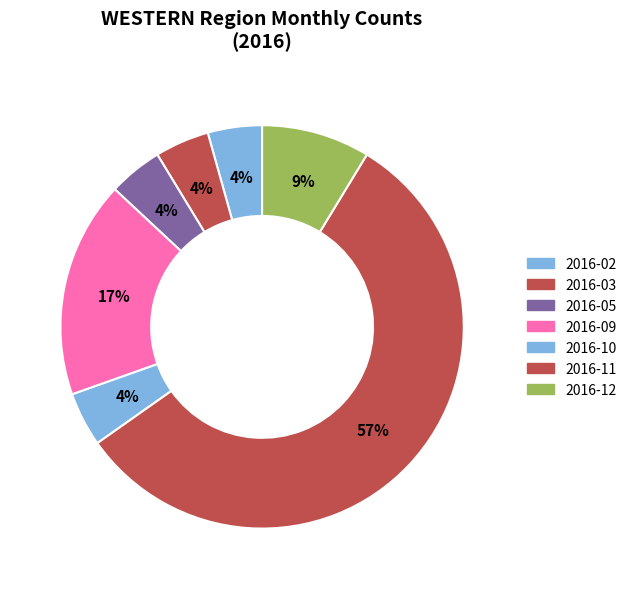

Which category has the biggest portion of the pie?

2016-11